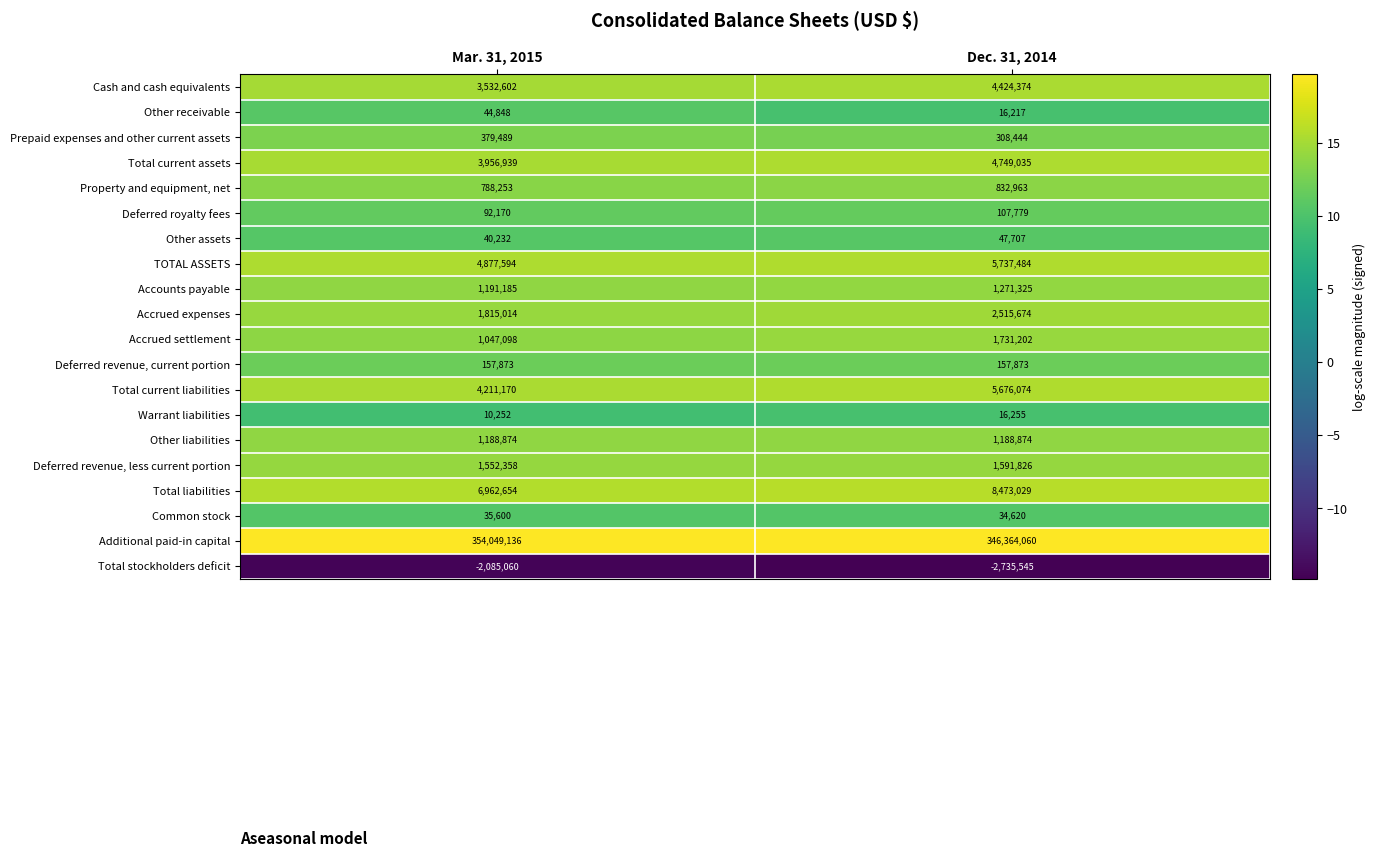

True or false: Property and equipment, net has a value of 1319687 at Mar. 31, 2015.

False